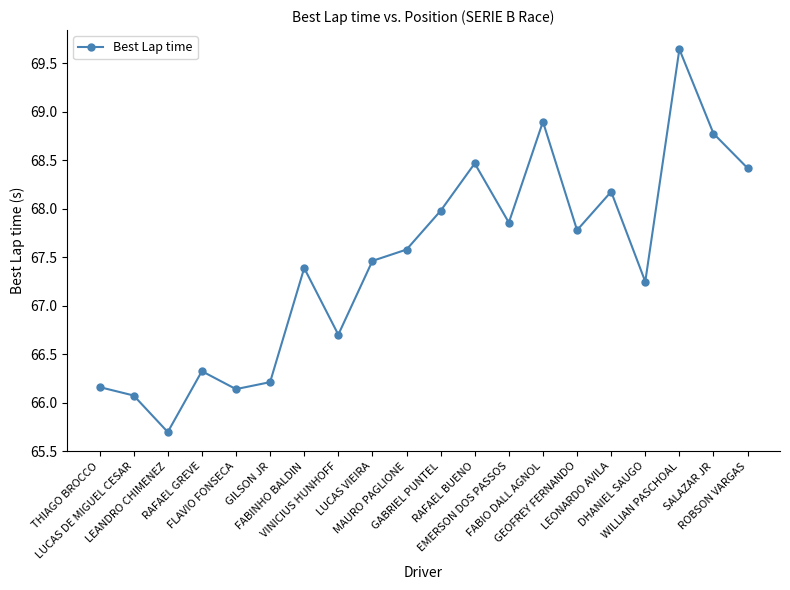

Approximately how many times larger is the value at SALAZAR JR compared to LUCAS DE MIGUEL CESAR?

1.0